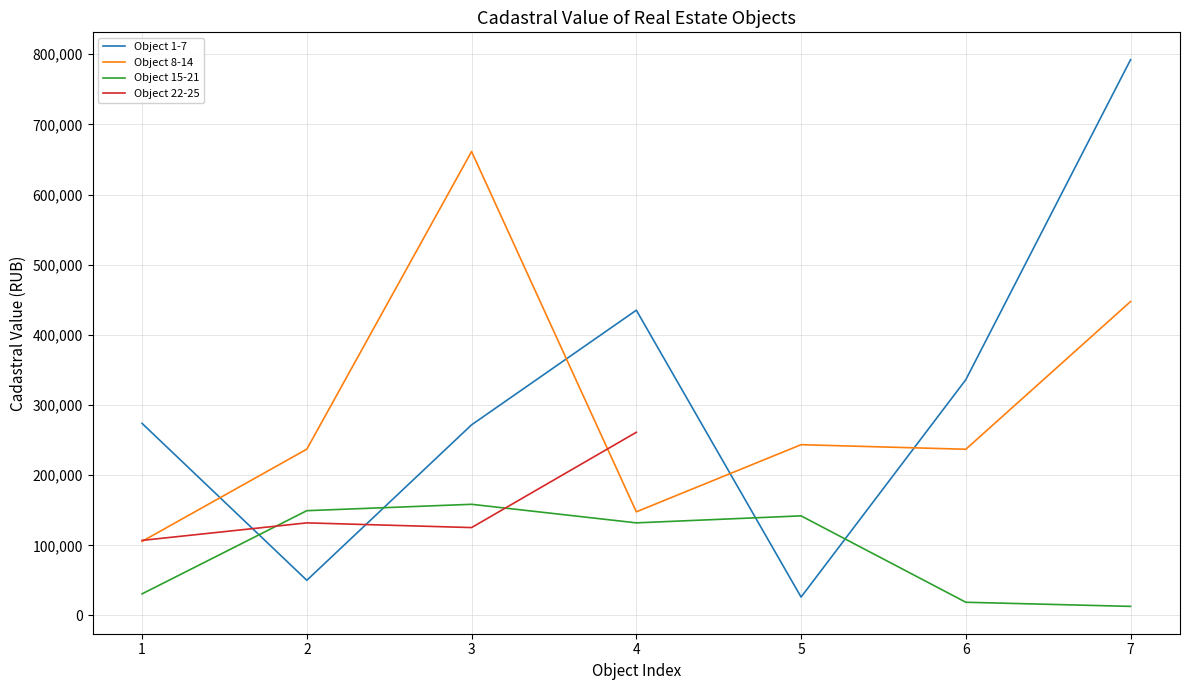

What is the difference between the Object 1-7 values at 1 and 2?

223648.9